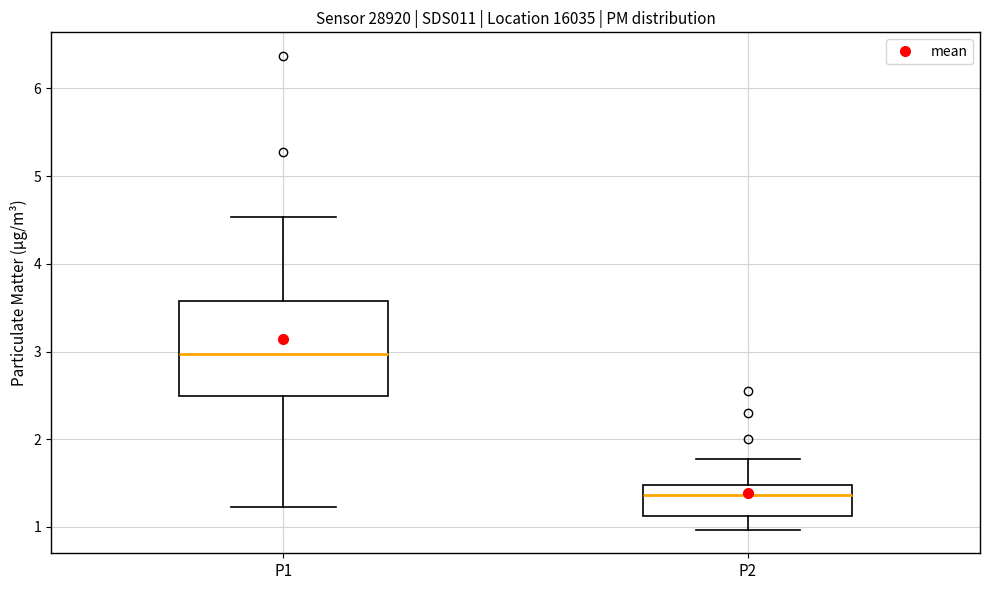

Where does the median line of the box for P1 sit on the y-axis? The values are not printed on the chart, so give them approximately, as read against the axis.

3.0